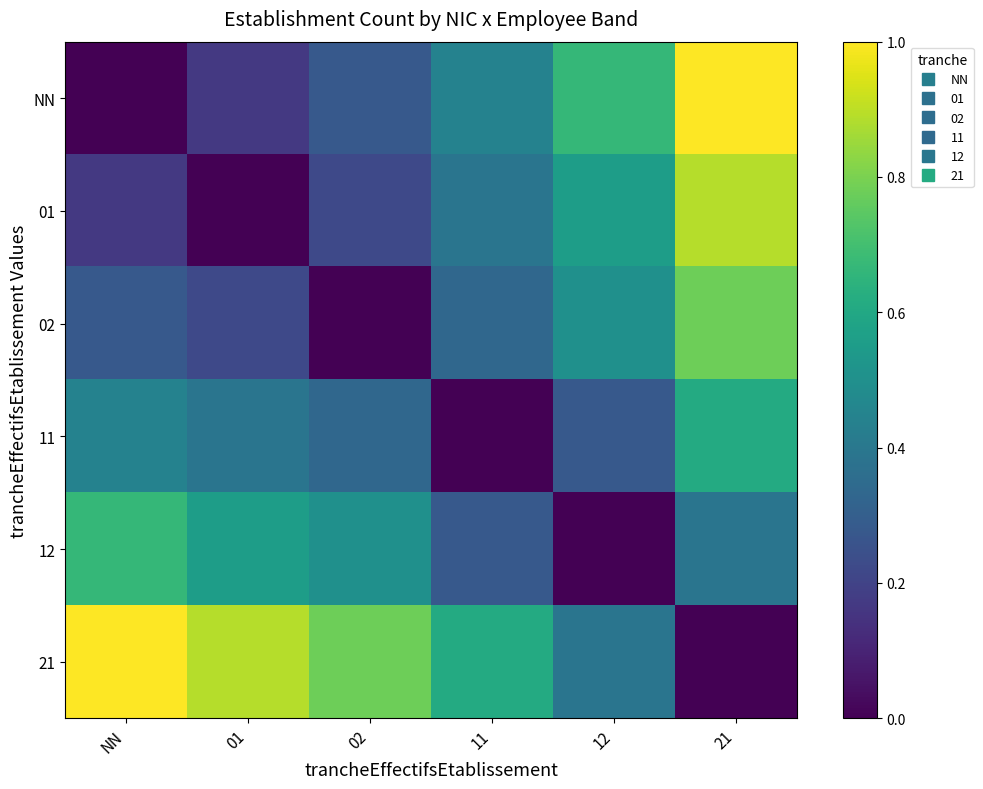

How many distinct data groups are displayed?

6